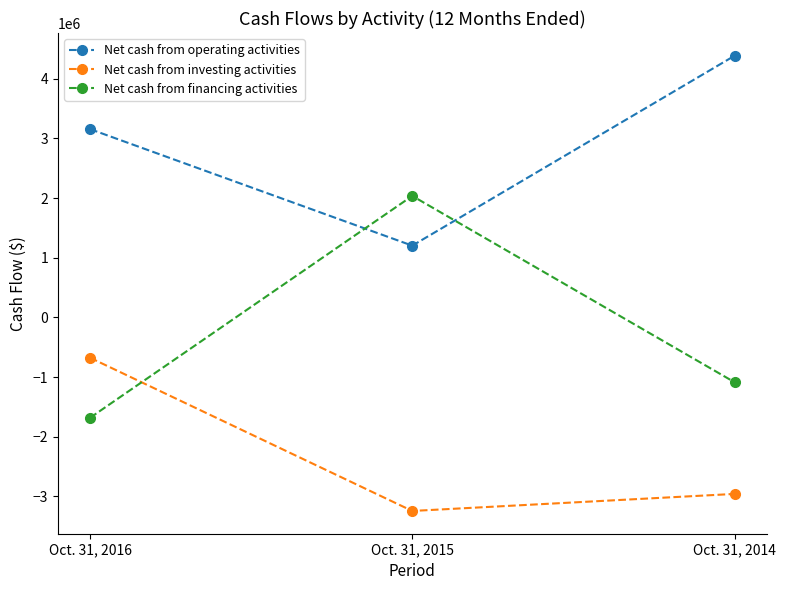

The Net cash from operating activities series shows 4384318 at Oct. 31, 2014. True or false?

True